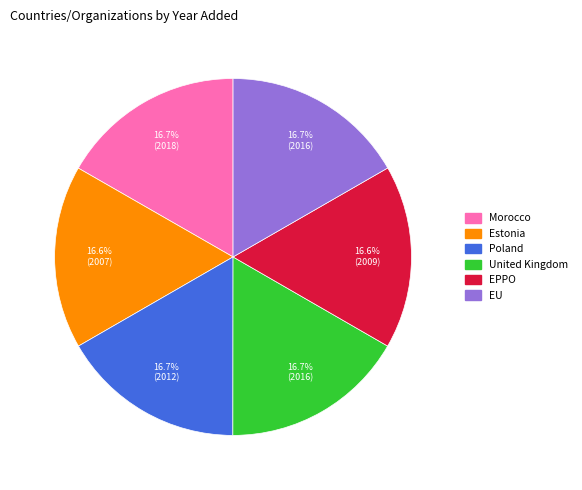

Is it true that Estonia is 11% of the pie?

False